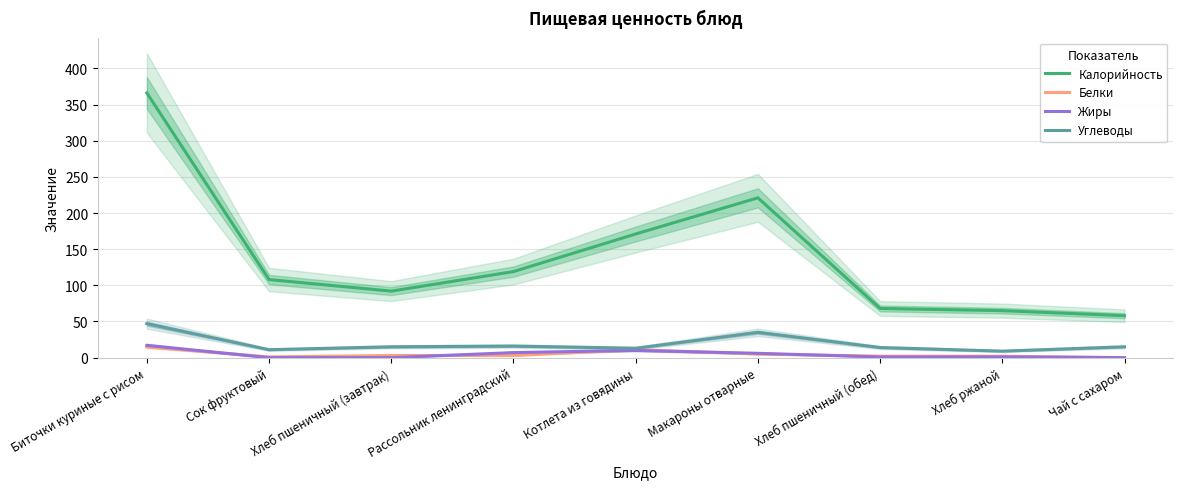

At how many categories does at least one series exceed 79?

6